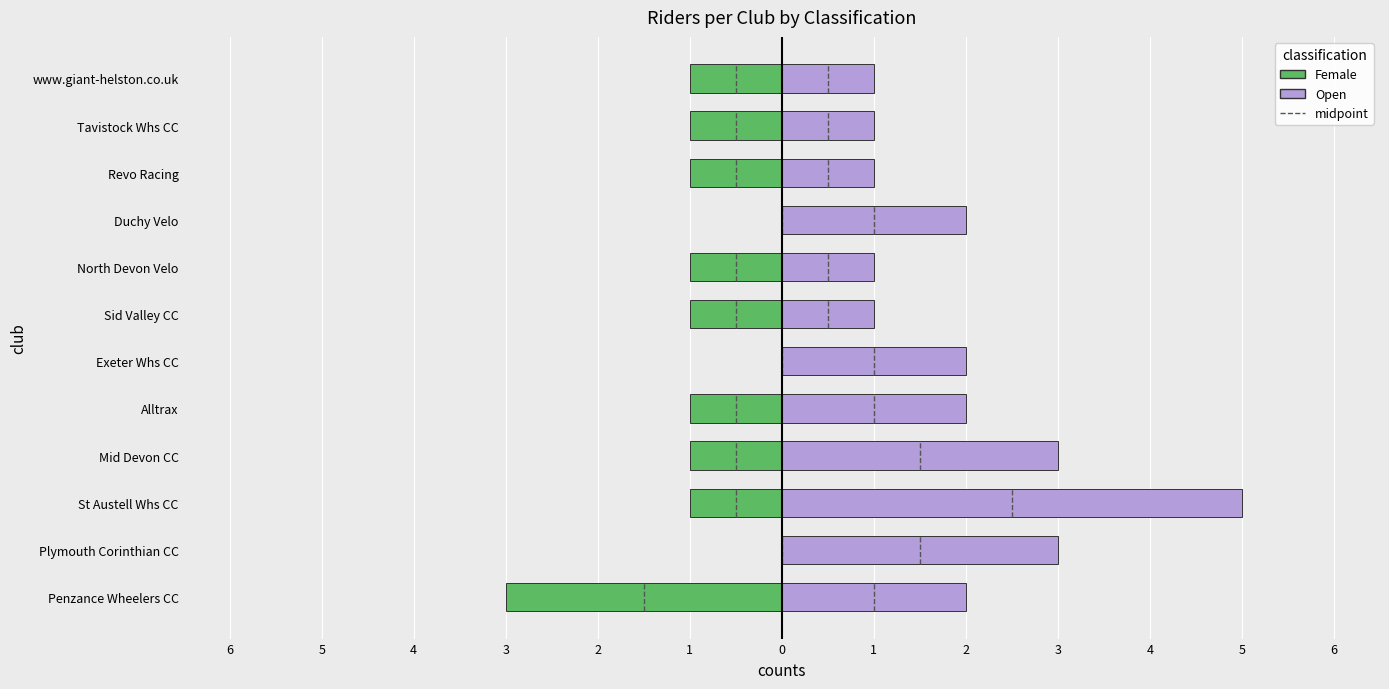

Rank the series by their average value, from highest to lowest.

Open, Female